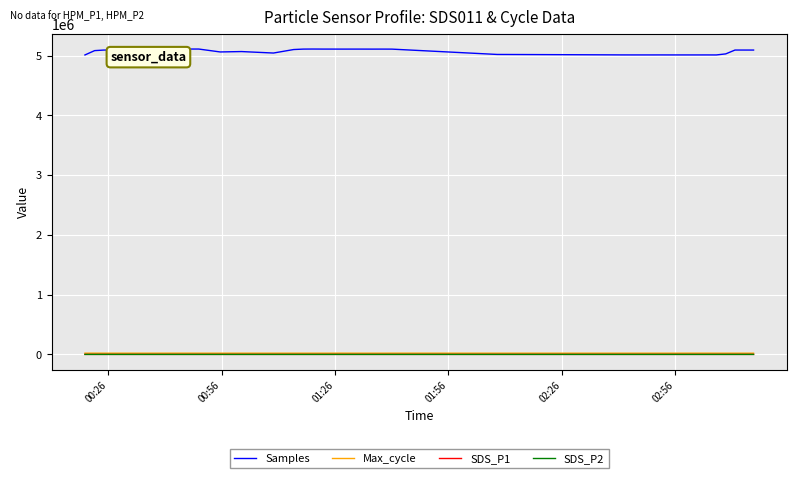

True or false: SDS_P2 and Samples cross at least once.

False